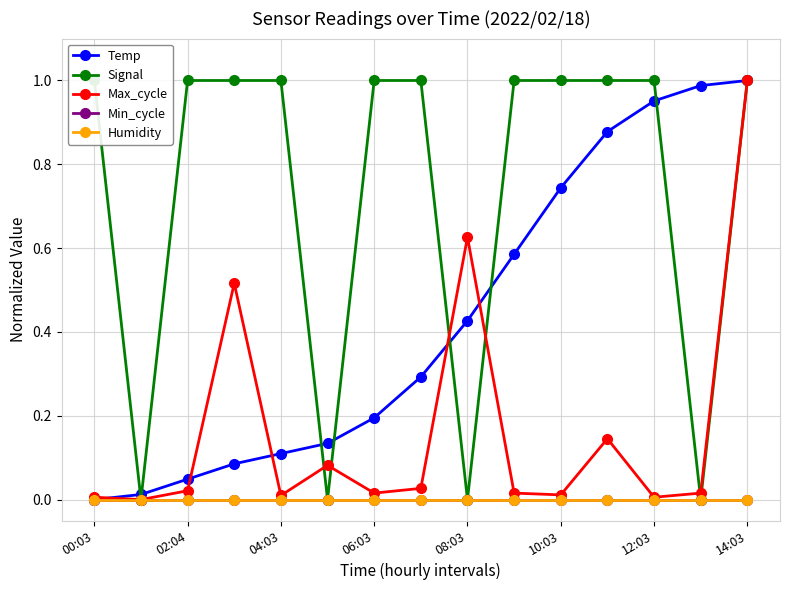

What value does the Signal series have at 9?

1.0